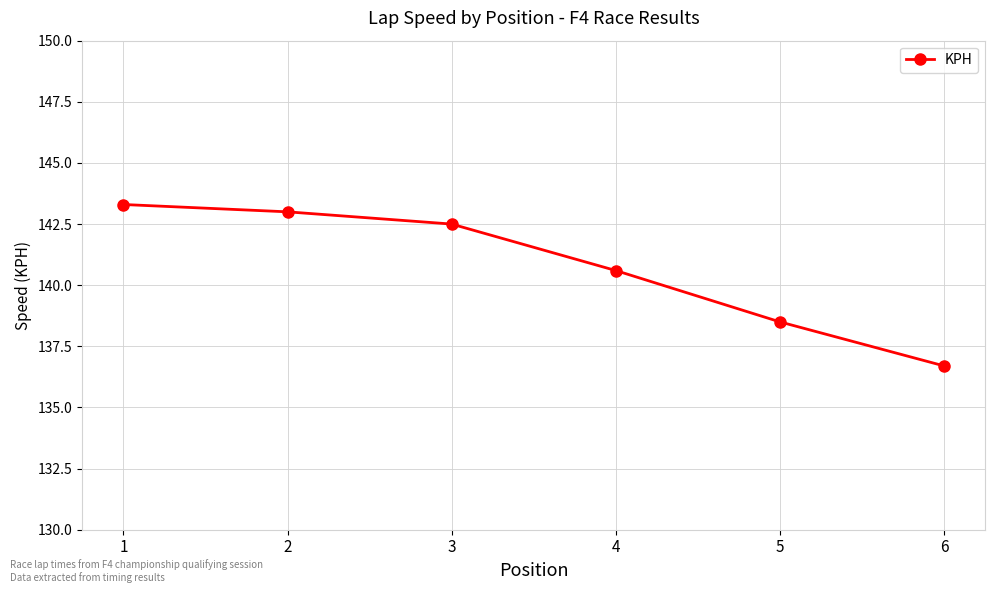

What is the minimum value shown in the chart?

136.7